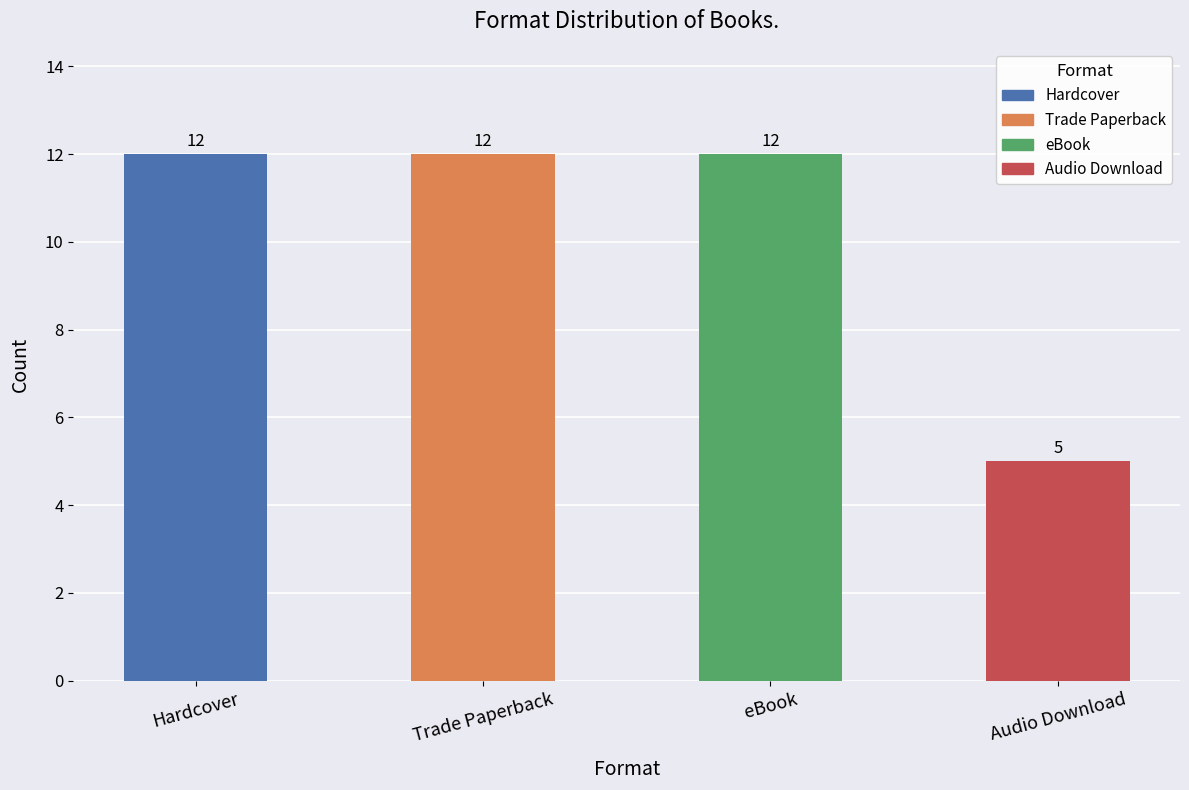

Between eBook and Trade Paperback, which is larger?

eBook